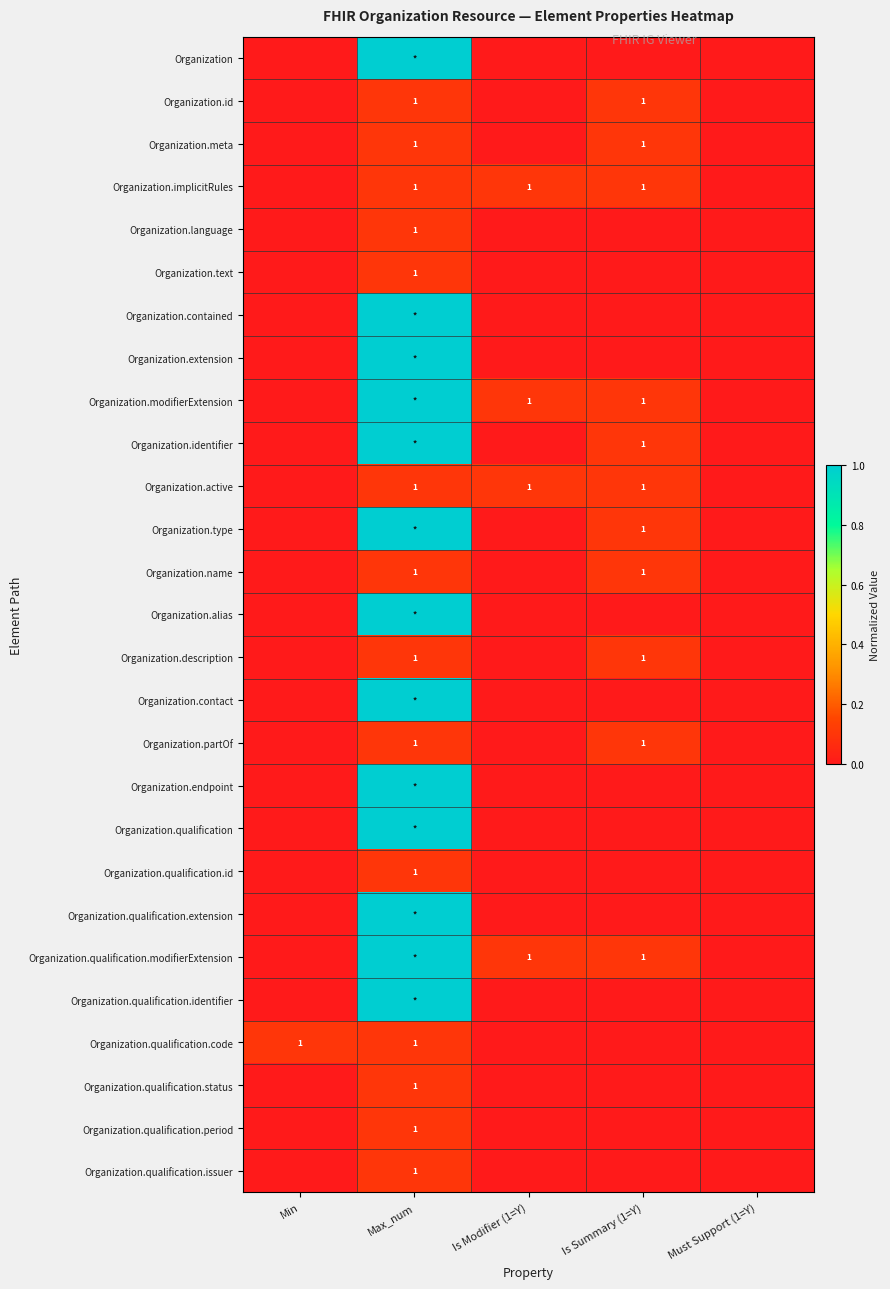

The Organization.modifierExtension series shows 1 at Is Summary (1=Y). True or false?

True